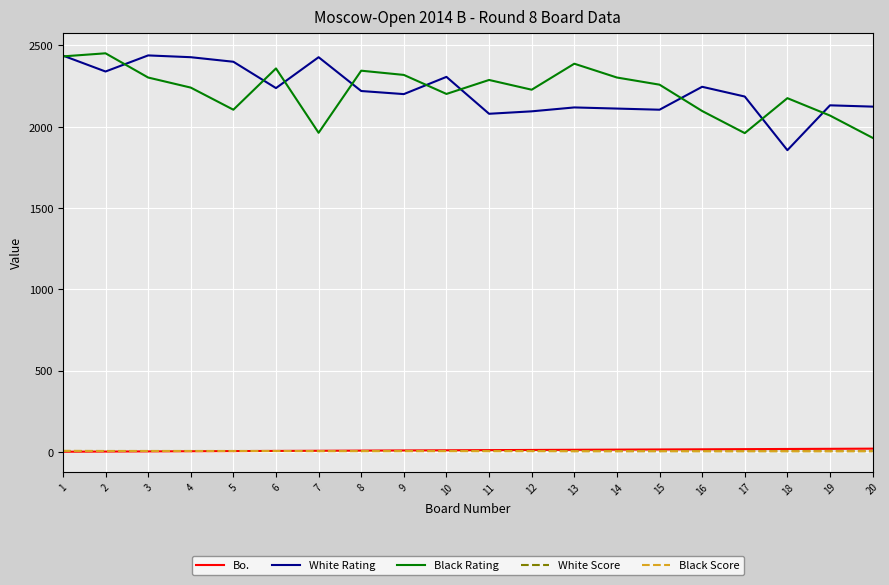

Between 3 and 7, which series saw the biggest shift?

Black Rating